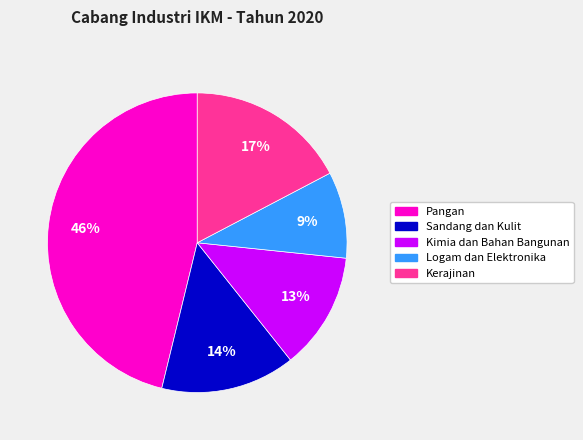

Does Kimia dan Bahan Bangunan account for over 50% of the chart?

No